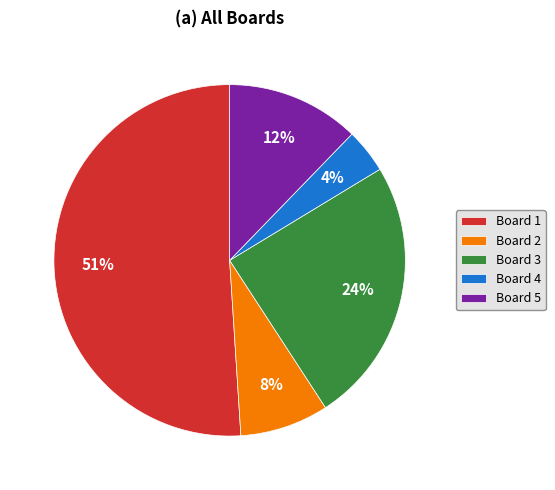

Do Board 5 and Board 2 together represent more than half of the pie?

No